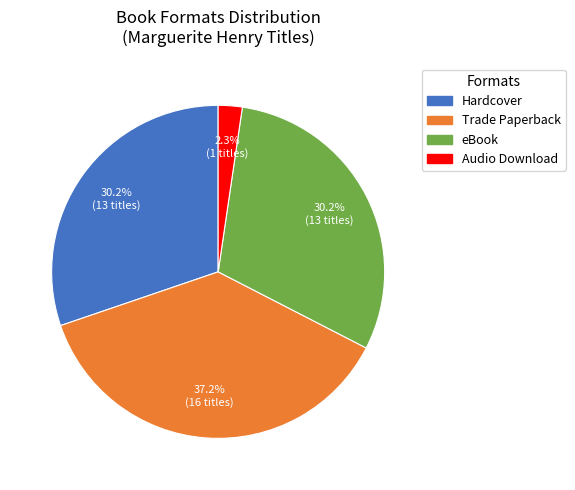

To the nearest percent, what is the combined percentage of eBook and Audio Download?

33%